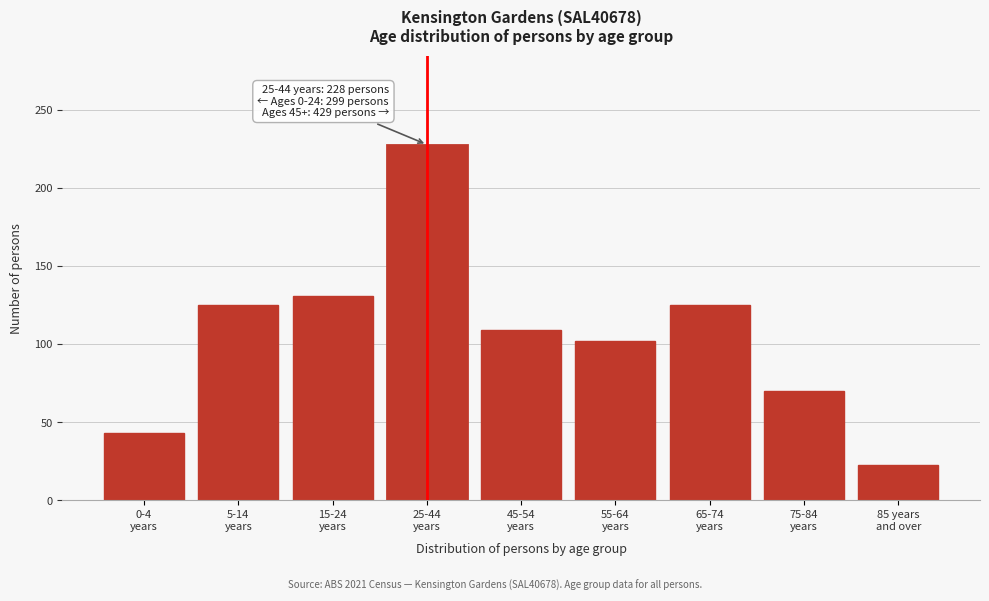

Reading right to left, extract all data points from this chart.

23	70	125	102	109	228	131	125	43